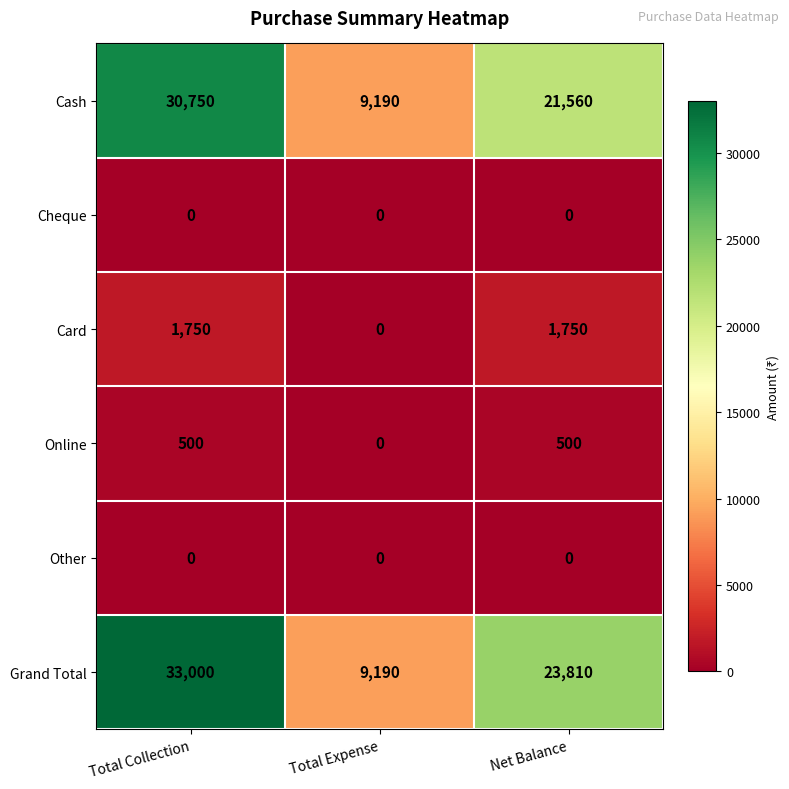

Which series has the largest total across all categories?

Grand Total